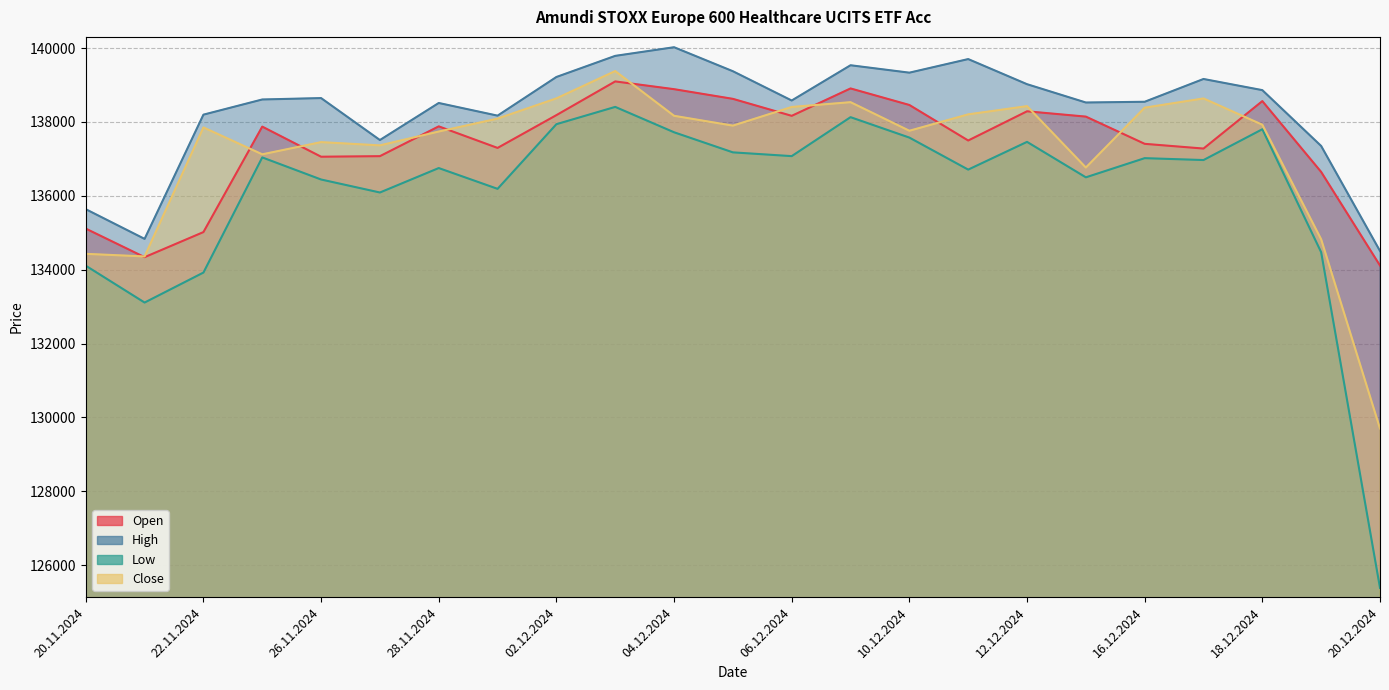

True or false: High and Close cross at least once.

False